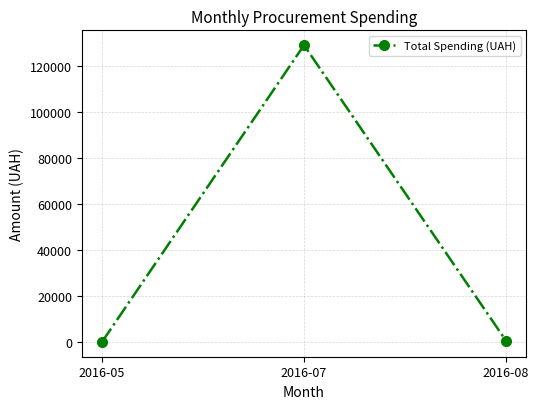

What is the average value?

43393.6